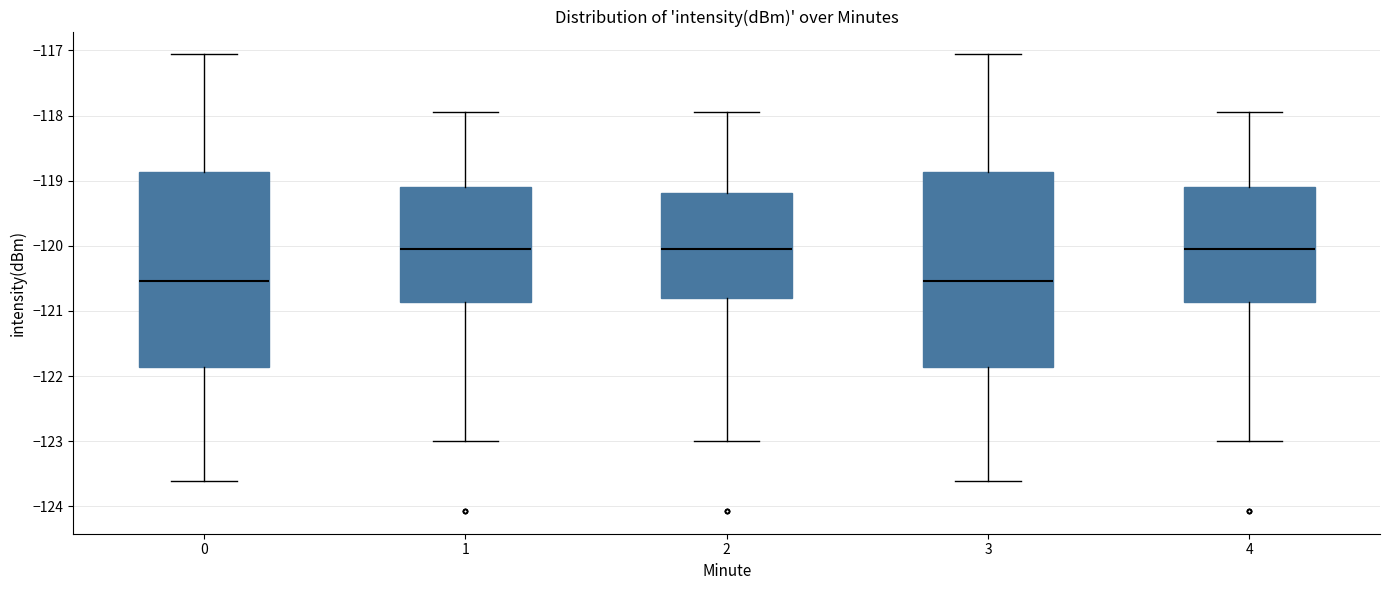

Reading left to right, transcribe this box plot: for each box, give where its median line is, the range the box spans, and where its two whiskers end, as read against the y-axis. The values are not printed on the chart, so give them approximately, as read against the axis.

0: median -120.5, box -121.9 to -118.9, whiskers -123.6 to -117.1
1: median -120.1, box -120.9 to -119.1, whiskers -123.0 to -117.9
2: median -120.1, box -120.8 to -119.2, whiskers -123.0 to -117.9
3: median -120.5, box -121.9 to -118.9, whiskers -123.6 to -117.1
4: median -120.1, box -120.9 to -119.1, whiskers -123.0 to -117.9